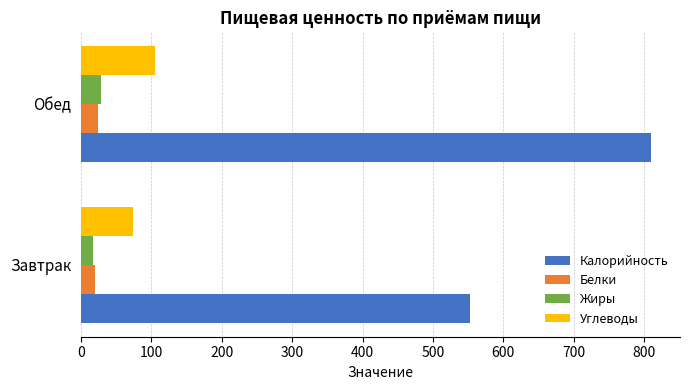

List the labels in order of Углеводы value, largest first.

Обед, Завтрак